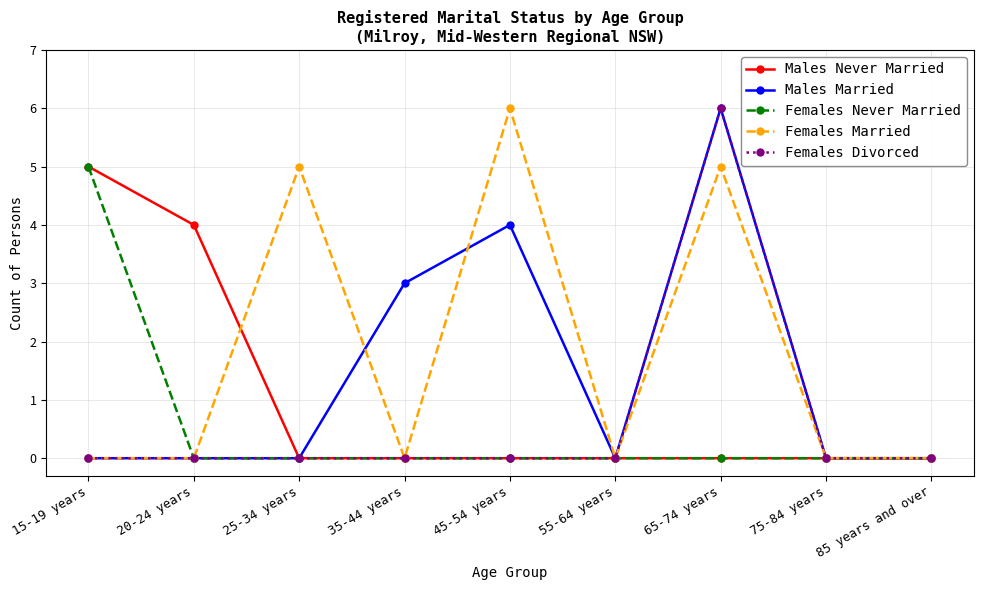

How many categories are shown in the chart?

9